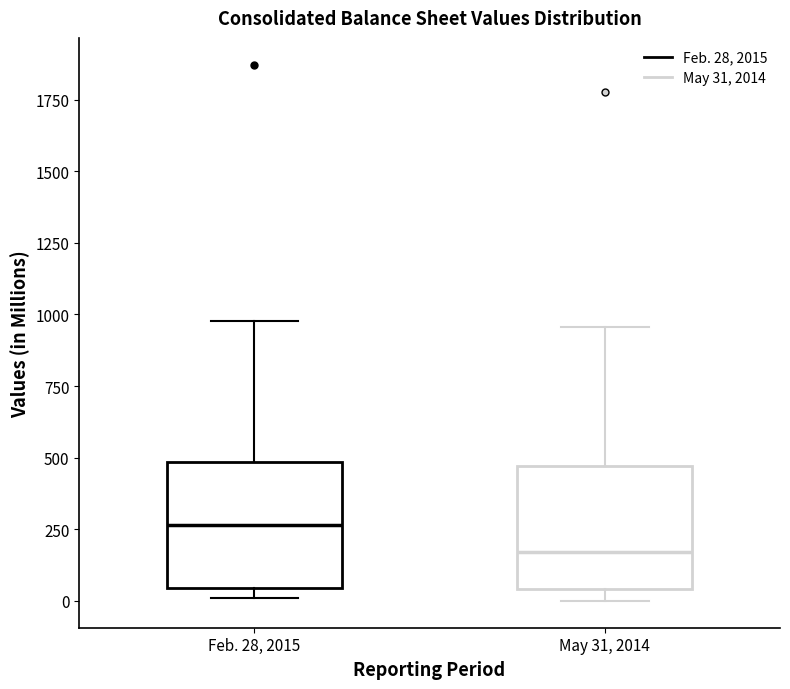

Reading left to right, read every box against the y-axis: the position of its median line, the range the box covers, and the ends of its whiskers. The values are not printed on the chart, so give them approximately, as read against the axis.

Feb. 28, 2015: median 250, box 50 to 500, whiskers 0 to 1000
May 31, 2014: median 150, box 50 to 450, whiskers 0 to 950